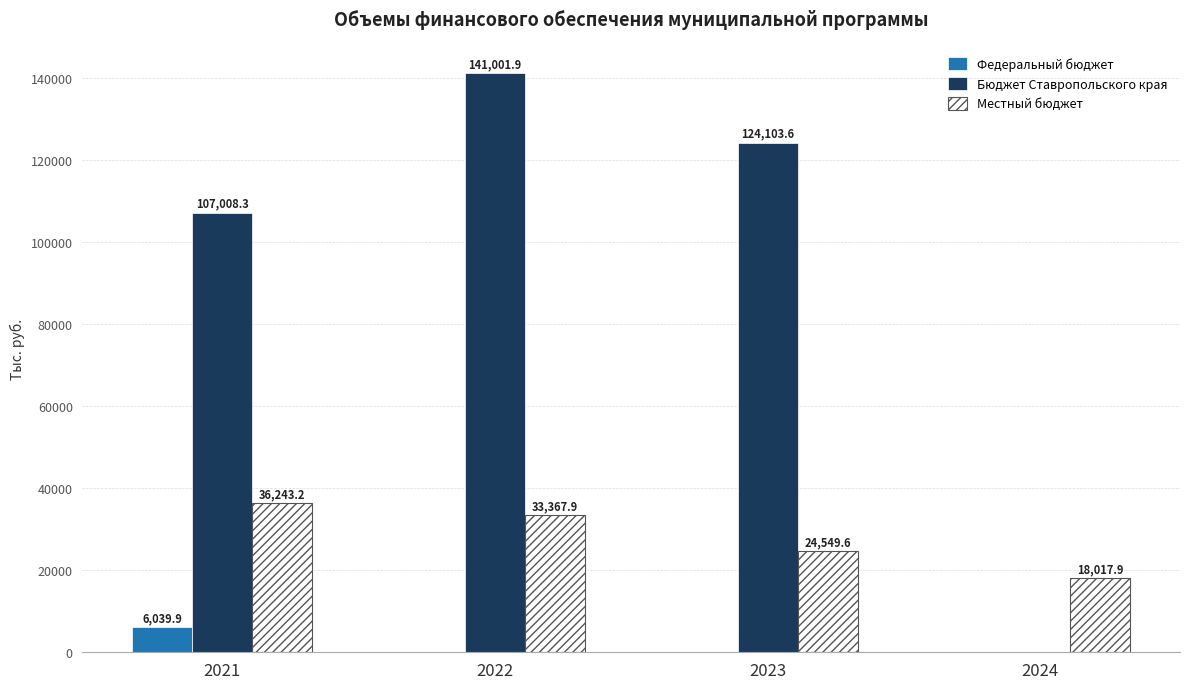

At which label is Бюджет Ставропольского края closest to 70500?

2021